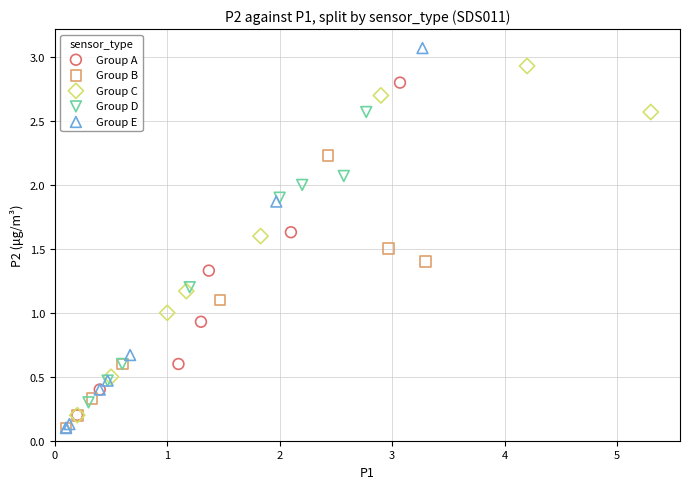

Which series has the largest Y range (max minus min)?

Group E